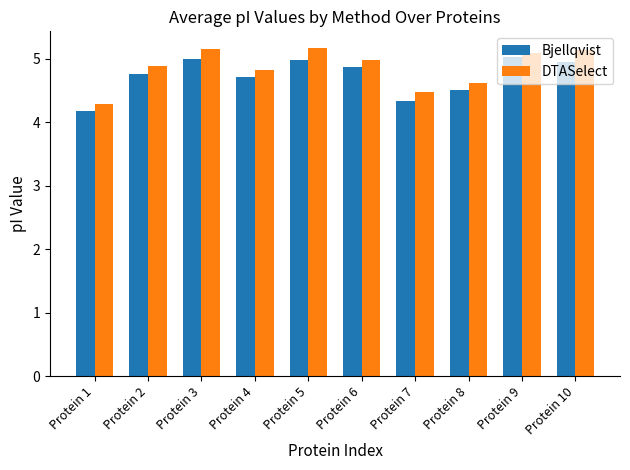

Reading left to right, transcribe all the data shown in this chart.

Bjellqvist: Protein 1=4.2	Protein 2=4.7	Protein 3=5.0	Protein 4=4.7	Protein 5=5.0	Protein 6=4.9	Protein 7=4.3	Protein 8=4.5	Protein 9=5.0	Protein 10=4.9
DTASelect: Protein 1=4.3	Protein 2=4.9	Protein 3=5.2	Protein 4=4.8	Protein 5=5.2	Protein 6=5.0	Protein 7=4.5	Protein 8=4.6	Protein 9=5.1	Protein 10=5.1